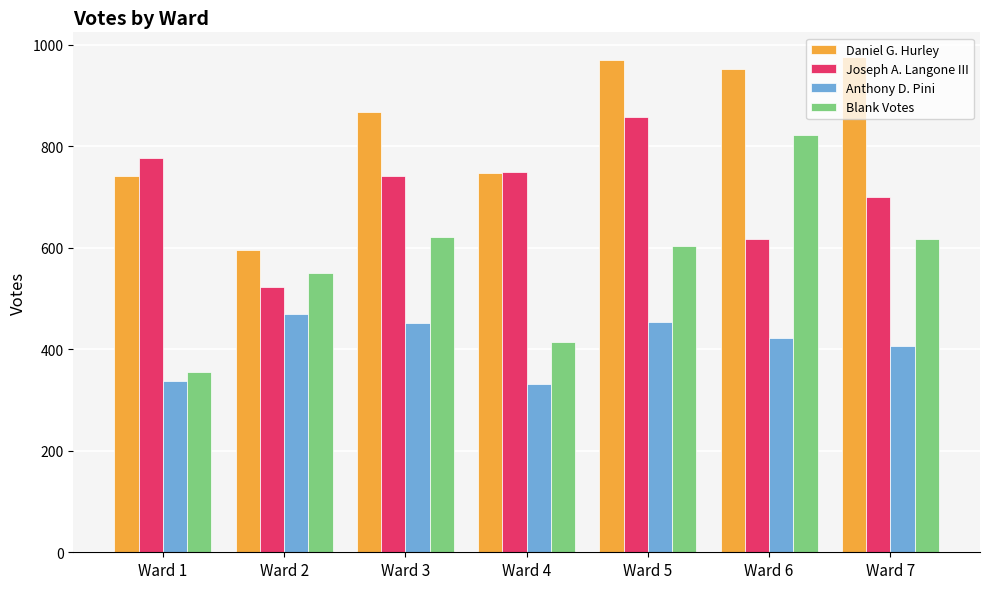

Rank the series by their average value, from lowest to highest.

Anthony D. Pini, Blank Votes, Joseph A. Langone III, Daniel G. Hurley